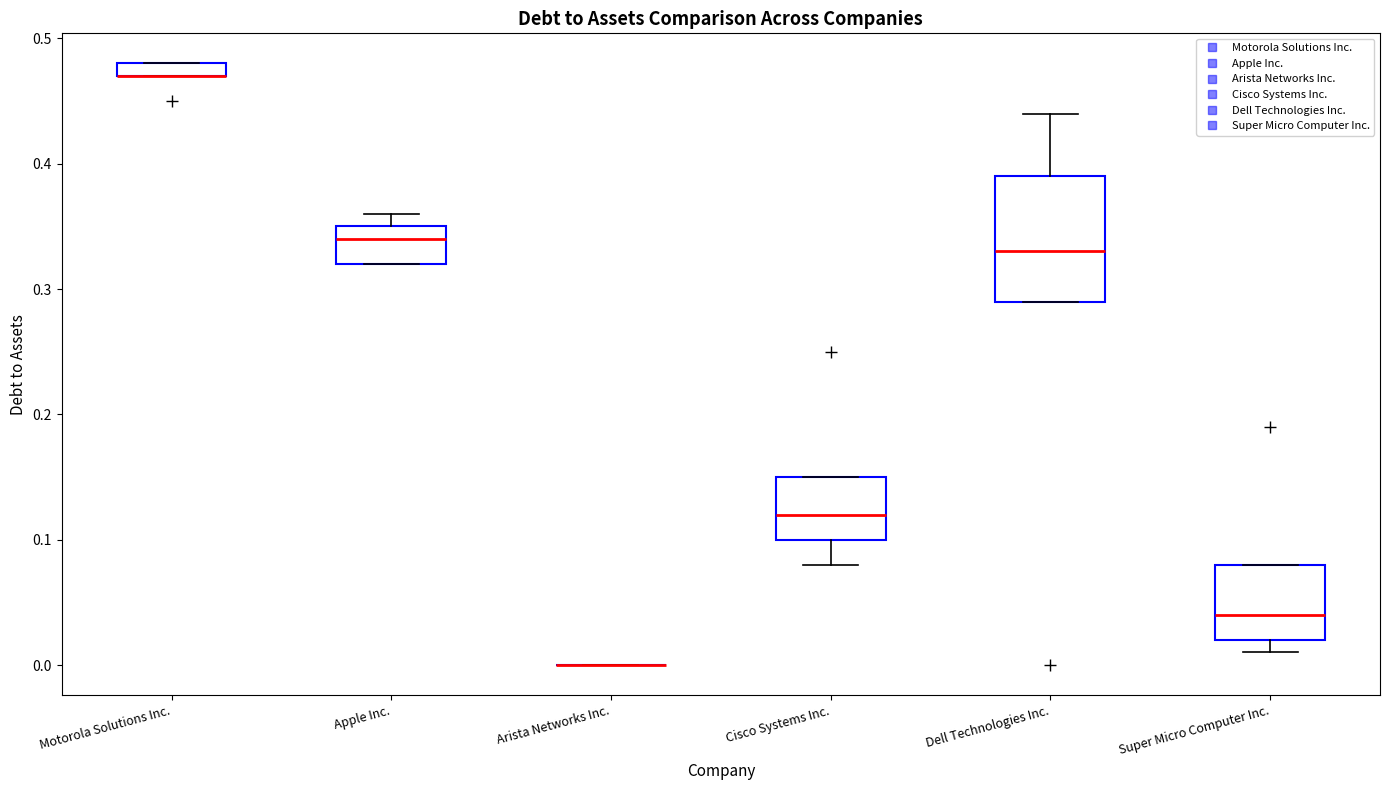

Where is the upper edge of the box for Super Micro Computer Inc. on the y-axis? The values are not printed on the chart, so give them approximately, as read against the axis.

0.08